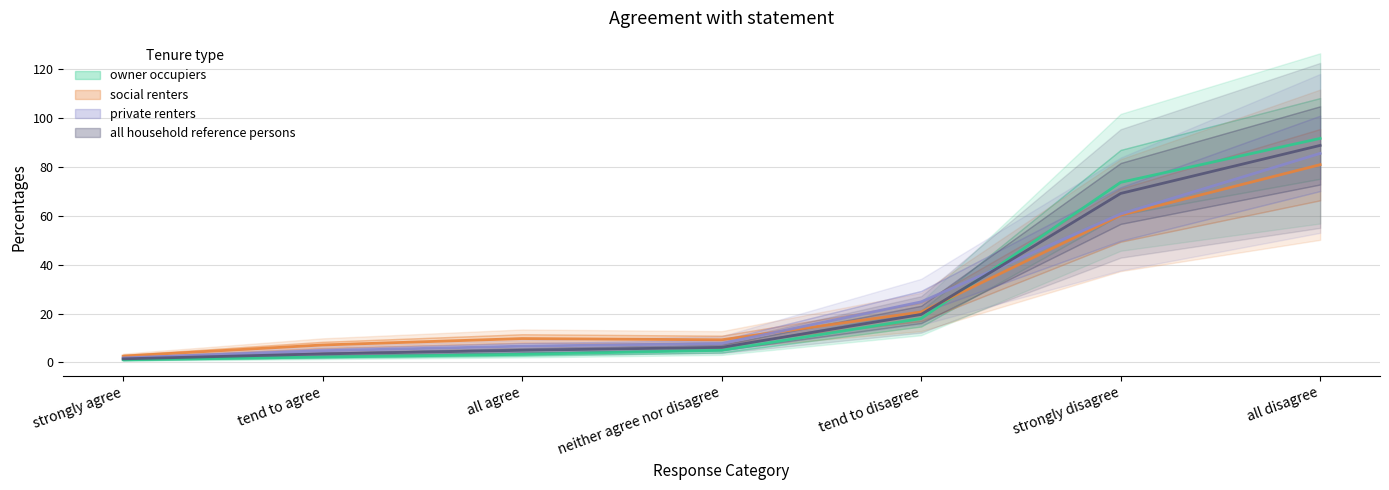

Does the chart have visible grid lines?

Yes